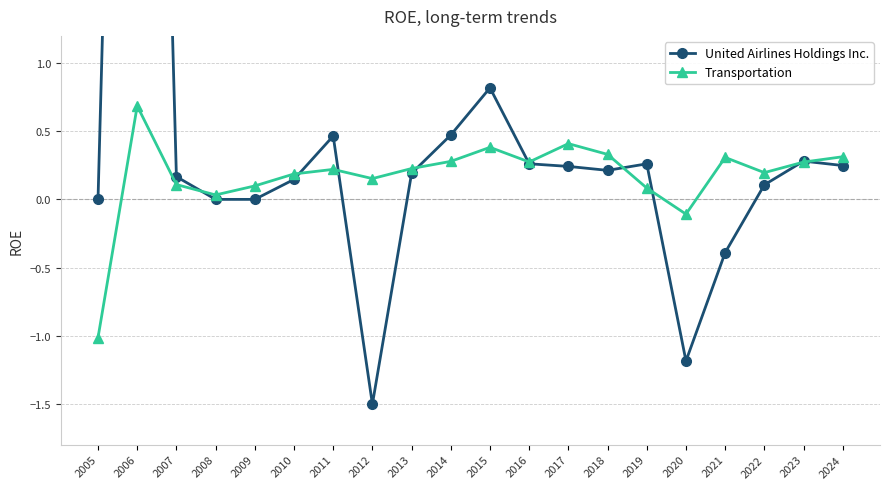

Where does the United Airlines Holdings Inc. series first go above 0?

2006